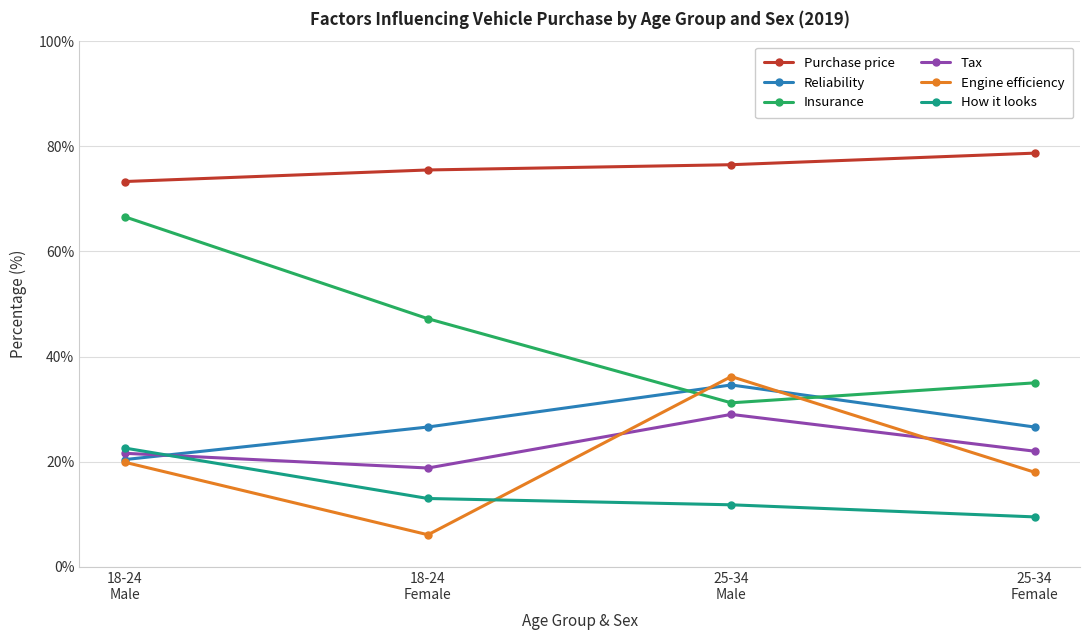

At which label is How it looks closest to 16?

18-24
Female